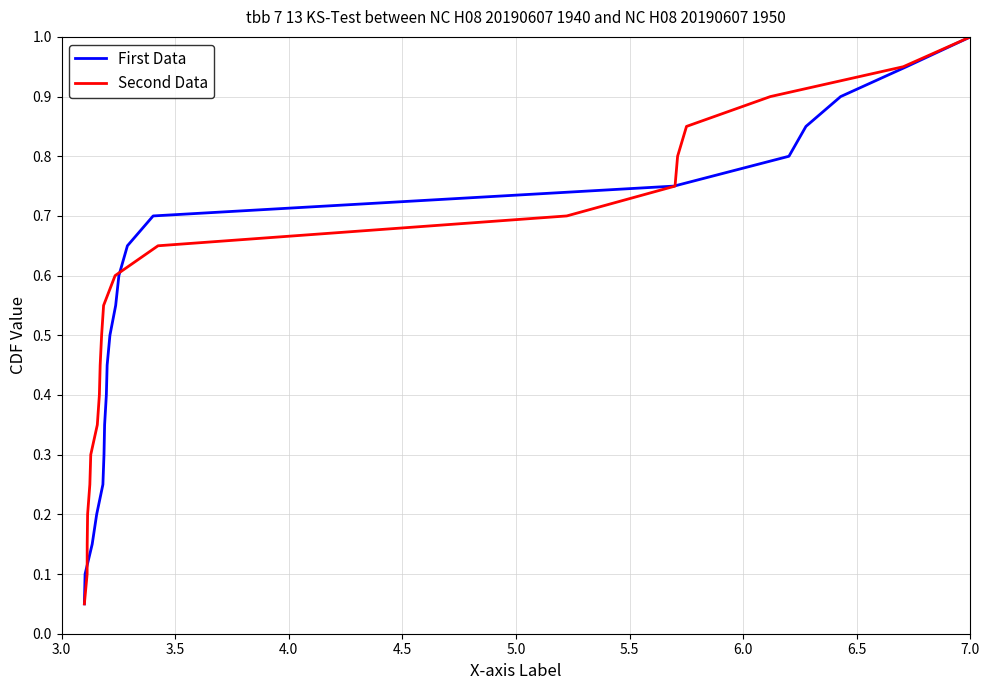

What is the greatest value displayed?

1.0